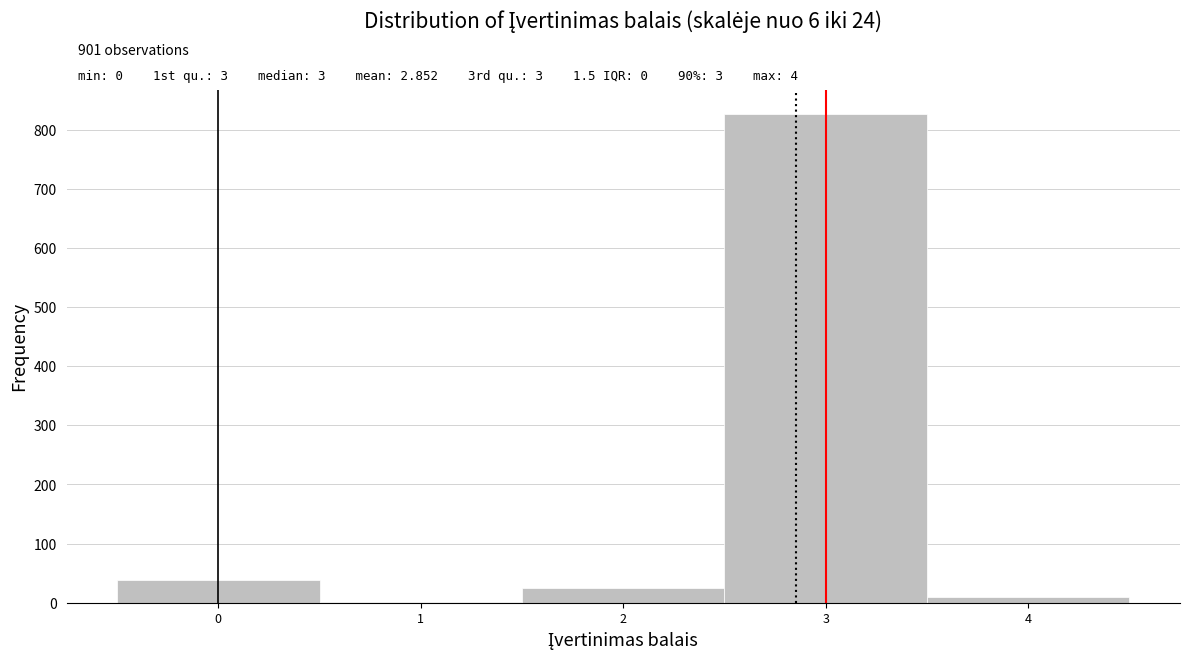

Which range on the x-axis has the tallest bar?

2.5 to 3.5